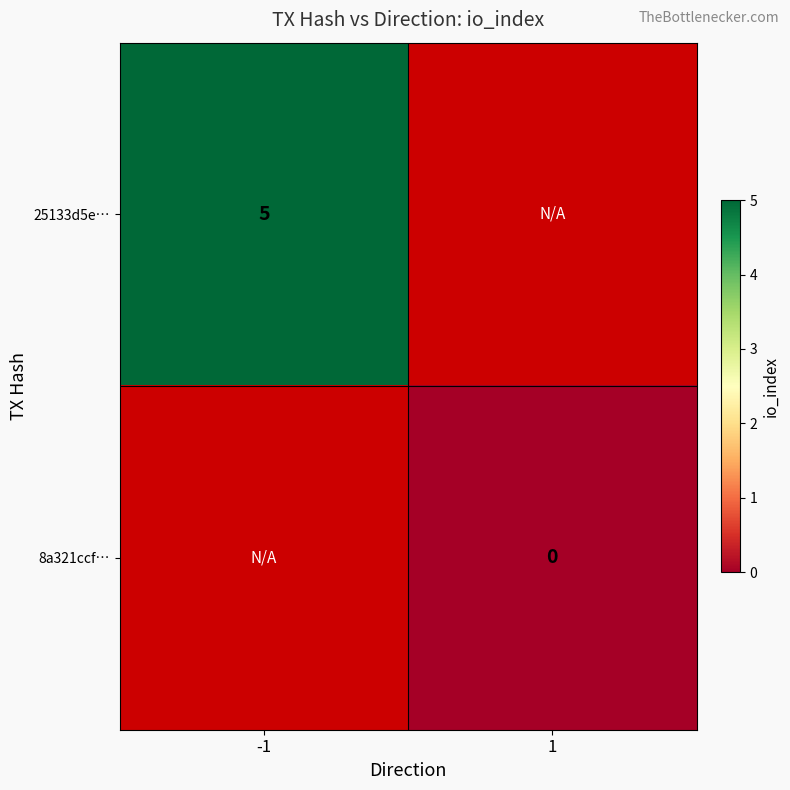

At how many categories does at least one series exceed 4?

1